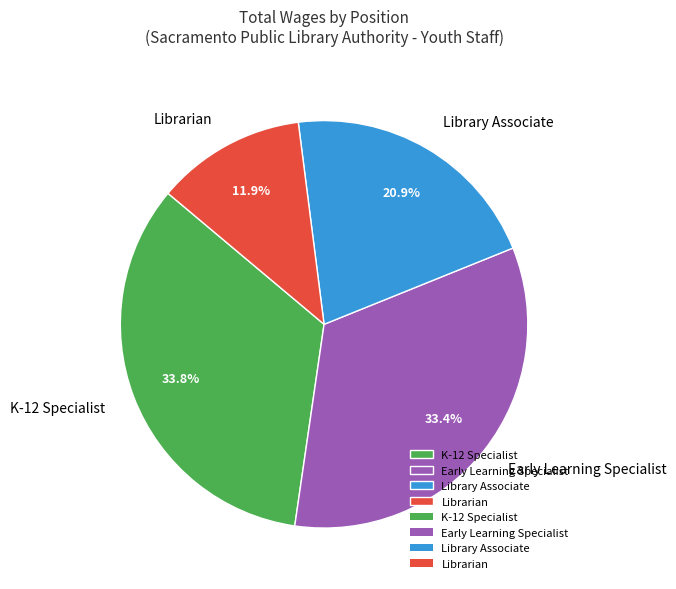

How many segments does this pie chart have?

4